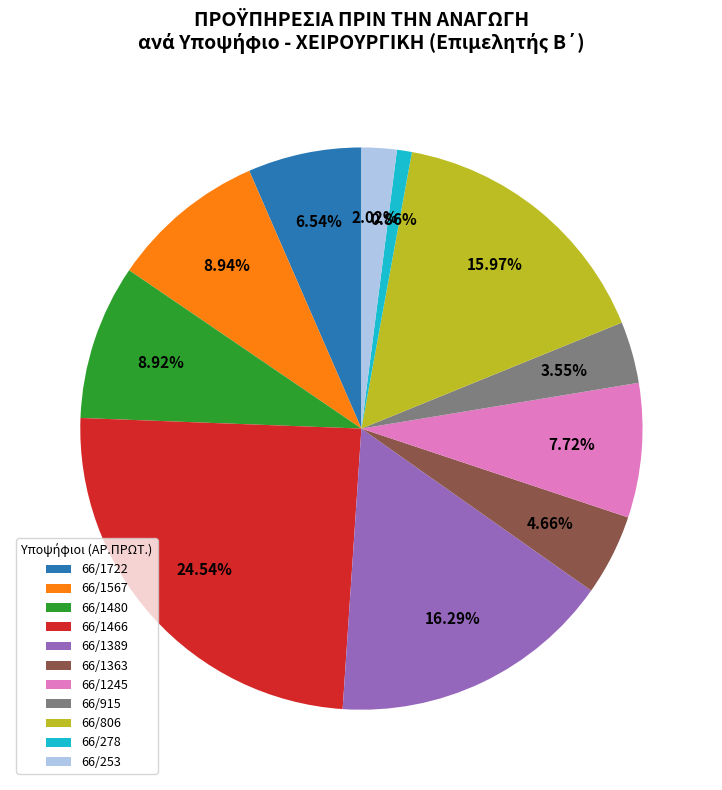

How many segments does this pie chart have?

11